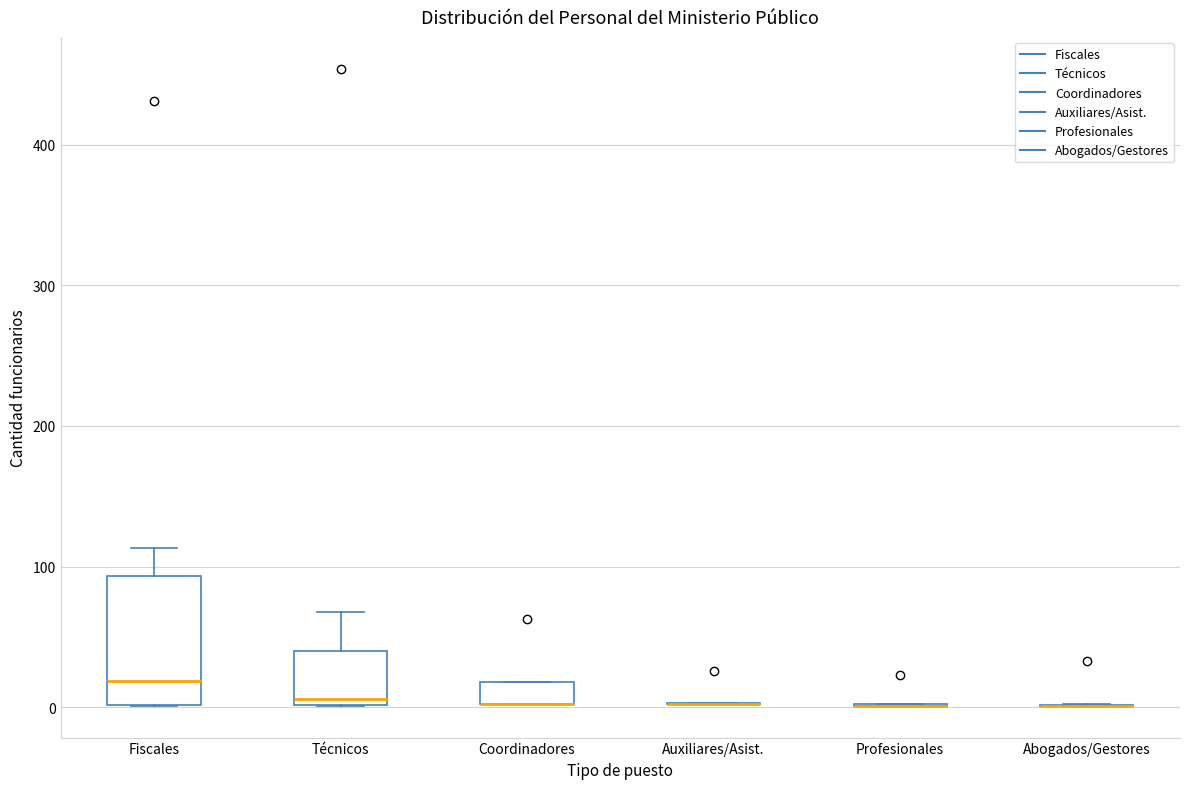

Where is the lower edge of the box for Coordinadores on the y-axis? The values are not printed on the chart, so give them approximately, as read against the axis.

0